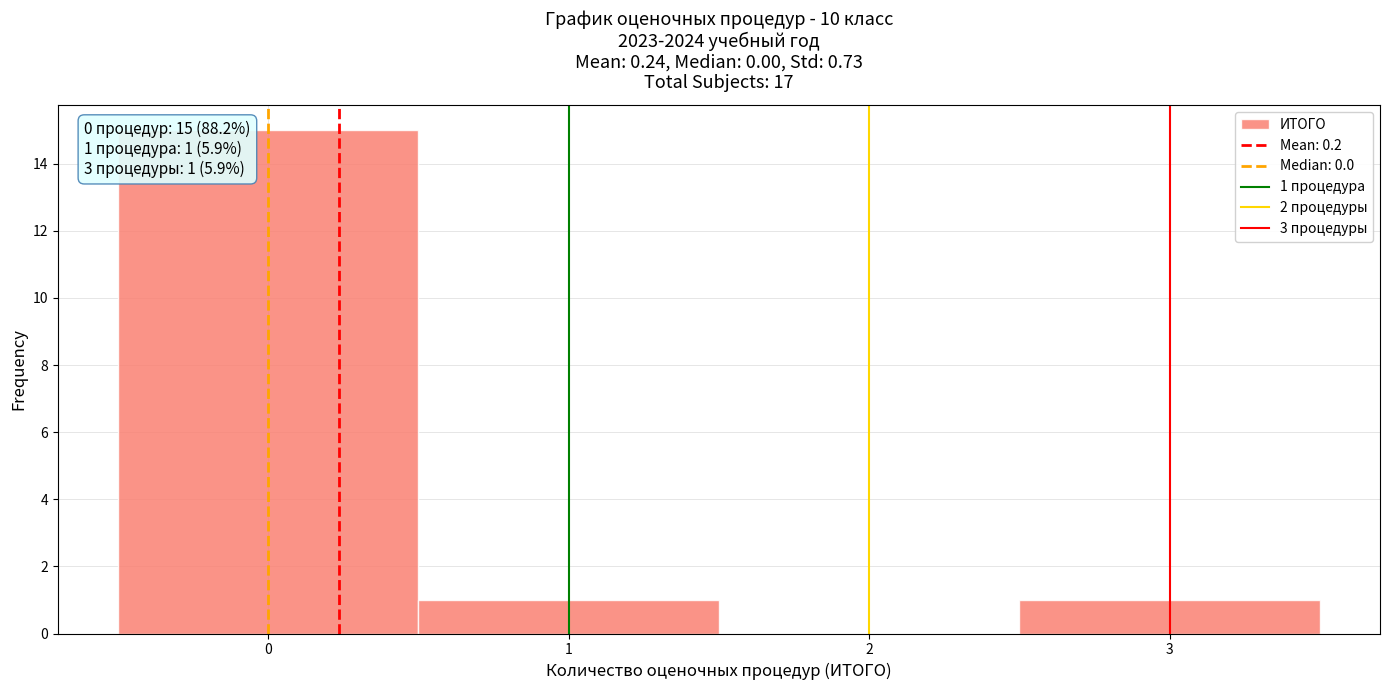

Over which range of the x-axis is the bar tallest?

-0.5 to 0.5